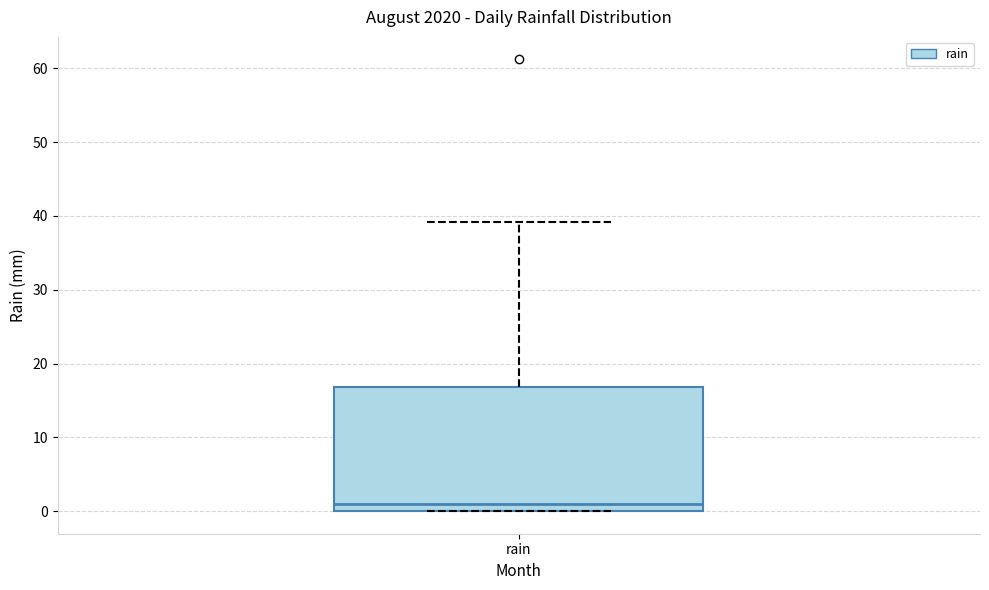

Read this box plot against the y-axis: the position of the median line, the range covered by the box, and the ends of both whiskers. The values are not printed on the chart, so give them approximately, as read against the axis.

median 1, box 0 to 17, whiskers 0 to 39